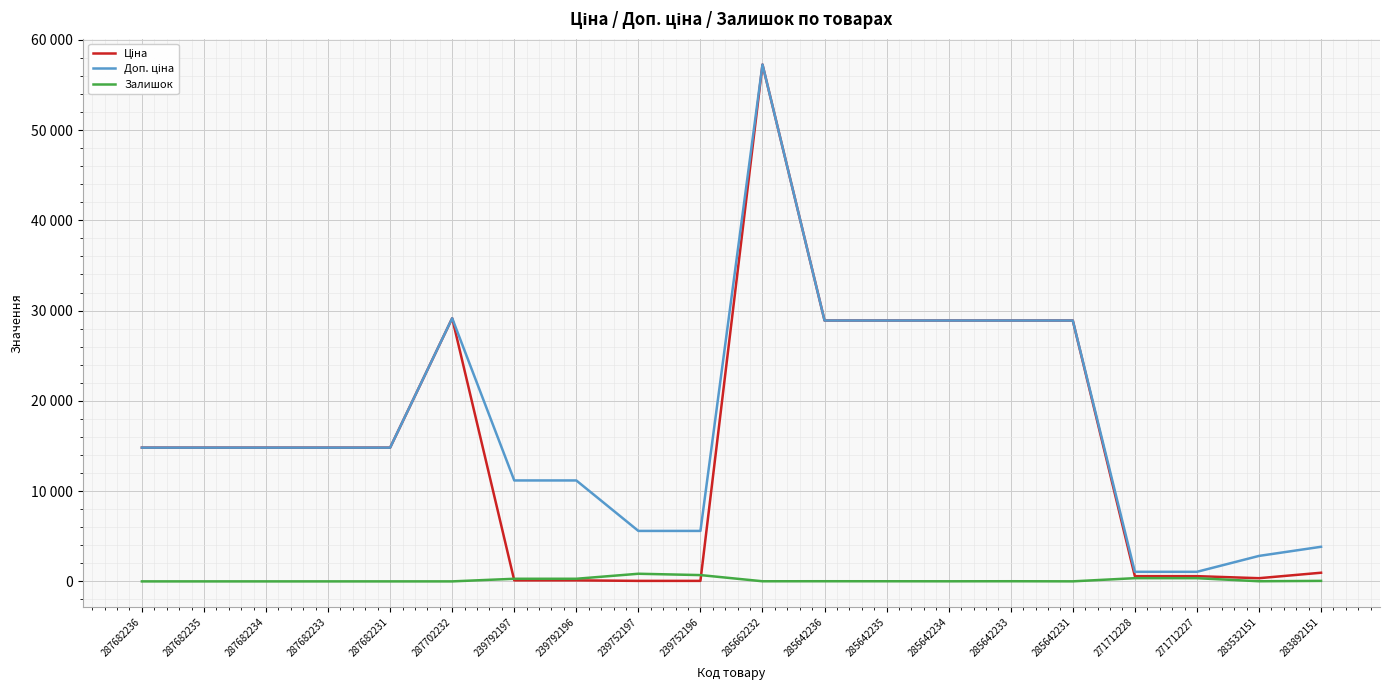

Does the chart display data point markers on the line(s)?

No